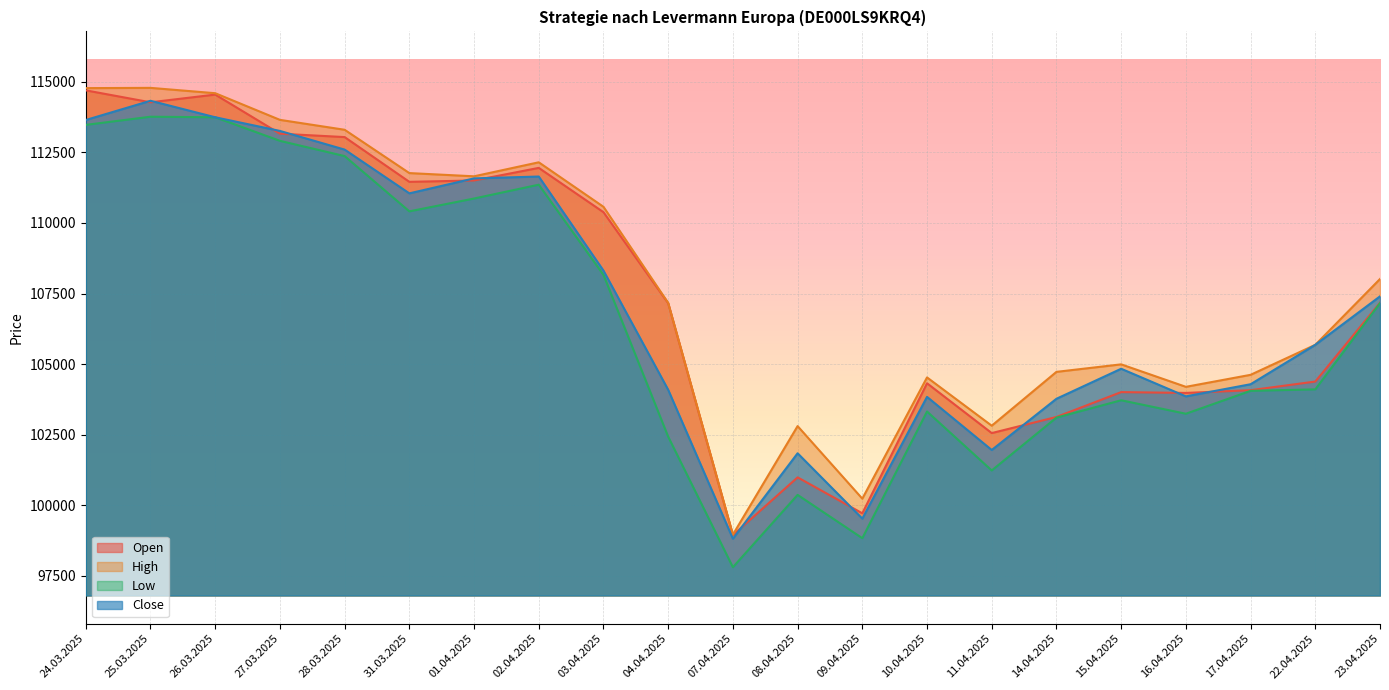

What is the sum of the Open values at 11.04.2025 and 27.03.2025?

215720